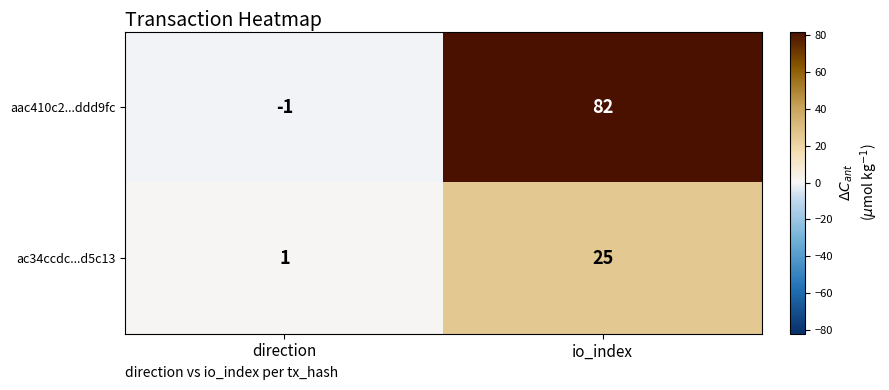

What is the difference between the maximum and minimum values in the ac34ccdc...d5c13 series?

24